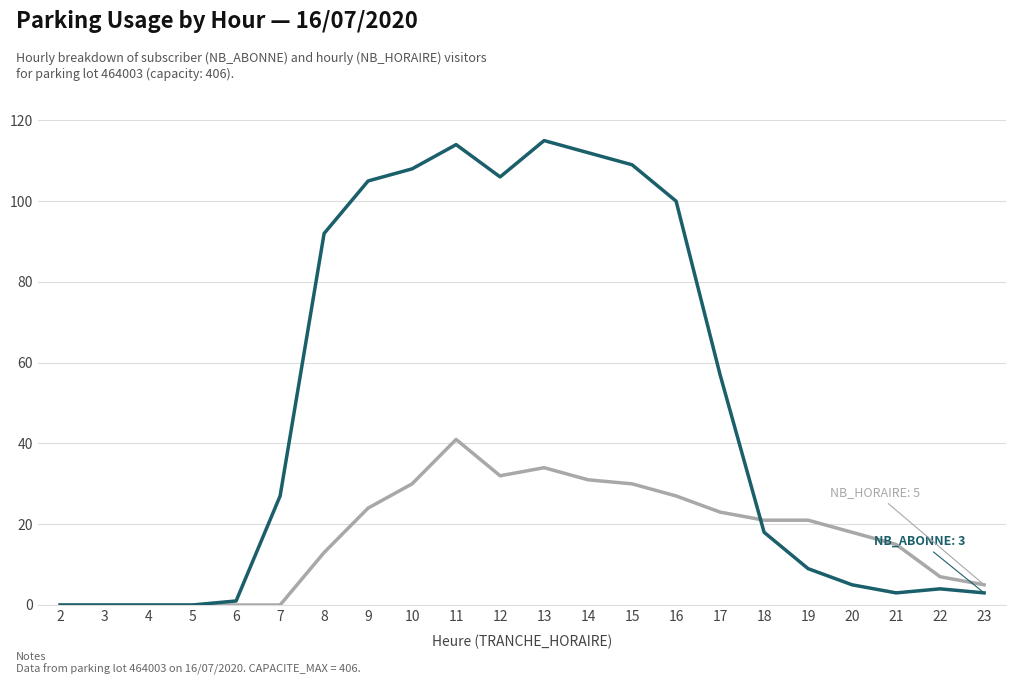

What is the maximum value shown in the chart?

115